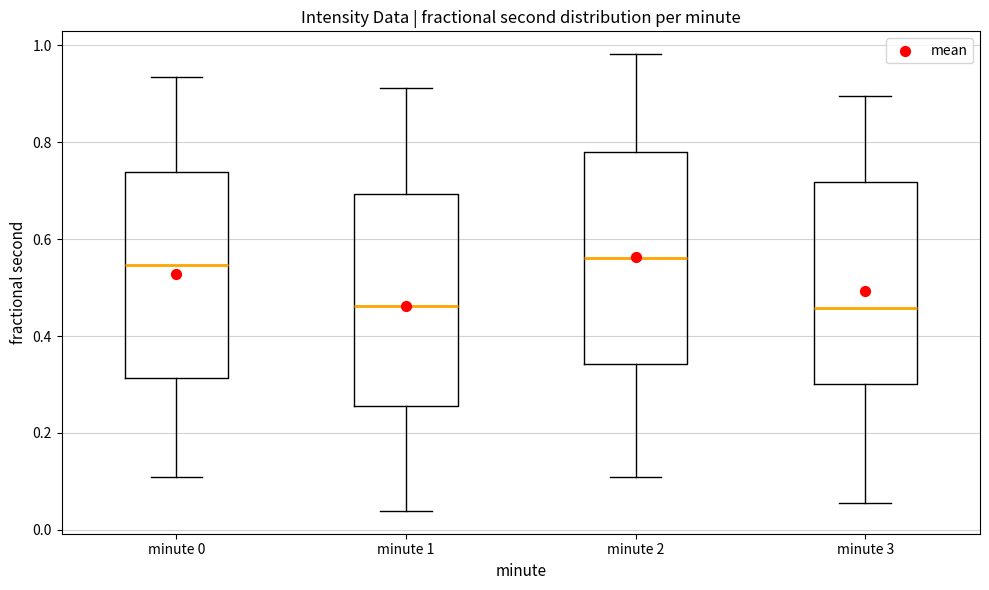

Reading left to right, read every box against the y-axis: the position of its median line, the range the box covers, and the ends of its whiskers. The values are not printed on the chart, so give them approximately, as read against the axis.

minute 0: median 0.54, box 0.32 to 0.74, whiskers 0.10 to 0.94
minute 1: median 0.46, box 0.26 to 0.70, whiskers 0.04 to 0.92
minute 2: median 0.56, box 0.34 to 0.78, whiskers 0.10 to 0.98
minute 3: median 0.46, box 0.30 to 0.72, whiskers 0.06 to 0.90